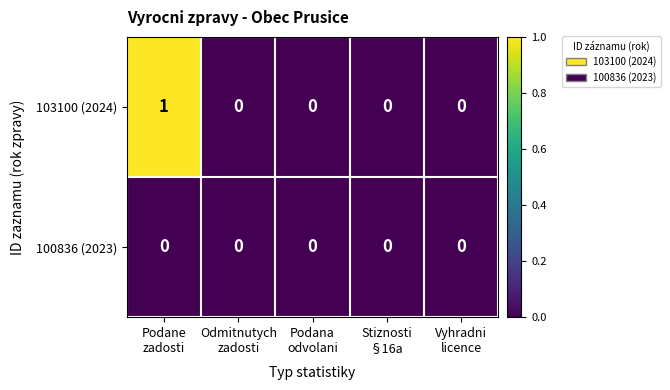

Count the 103100 (2024) values in the range 0 to 1.

5